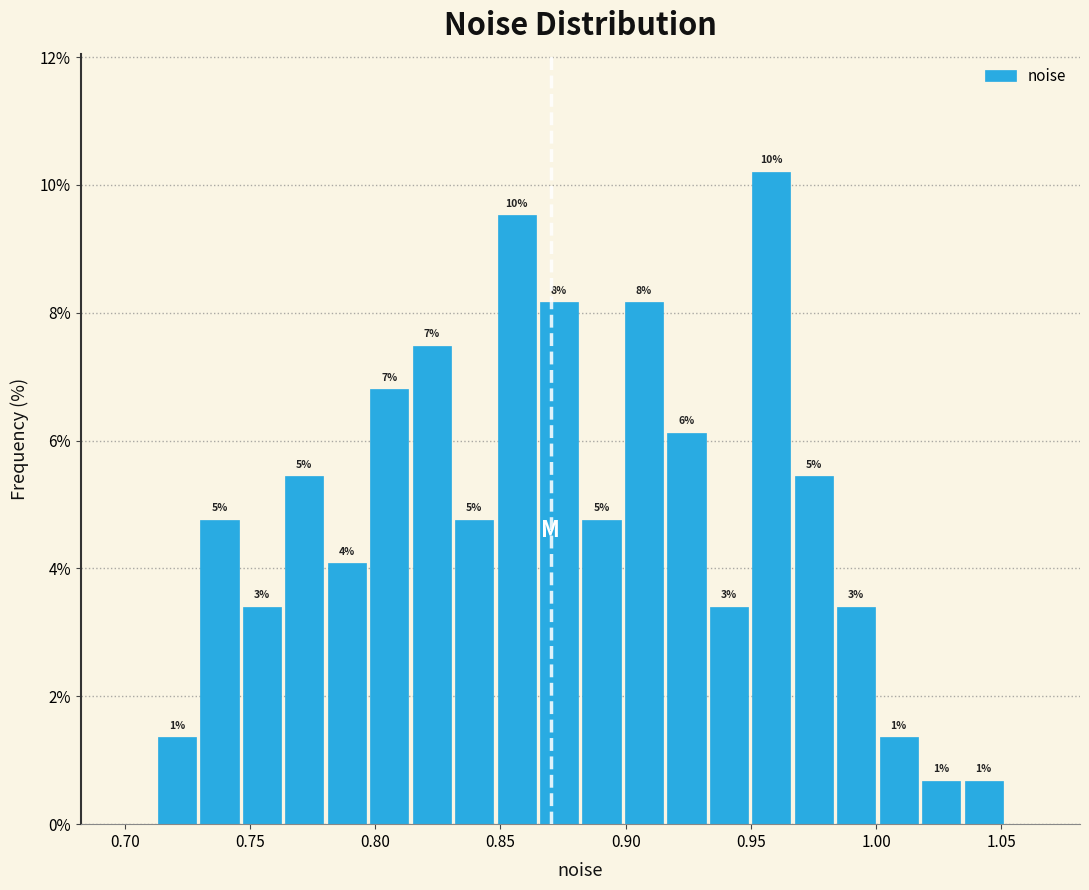

Read against the x-axis, roughly where is the centre of the tallest bar?

0.960